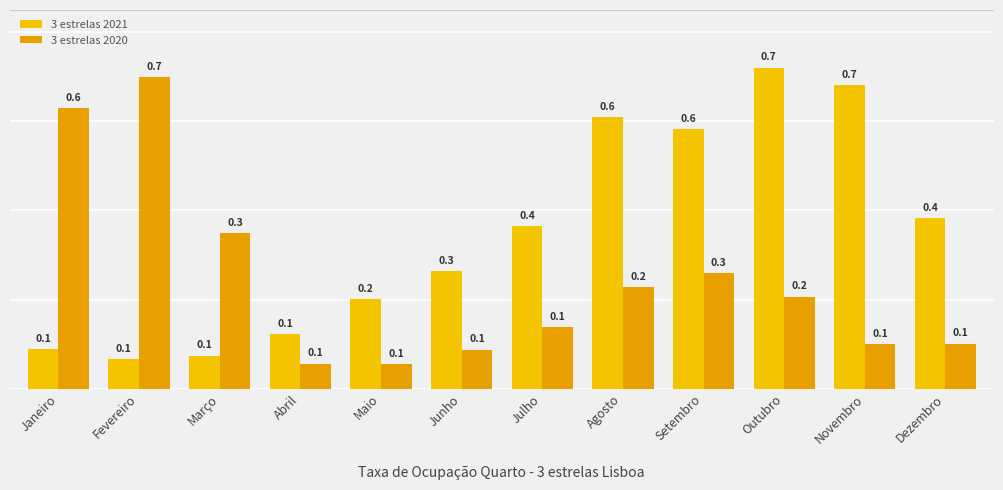

Is it true that 3 estrelas 2020 equals 0.2 at Fevereiro?

False